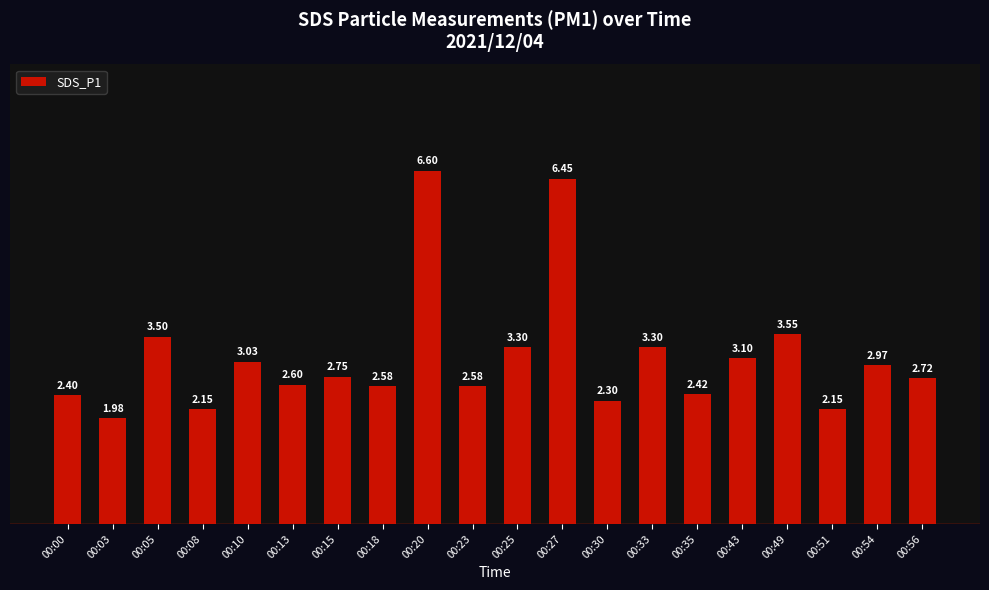

The value at 00:13 is 2.6. True or false?

True